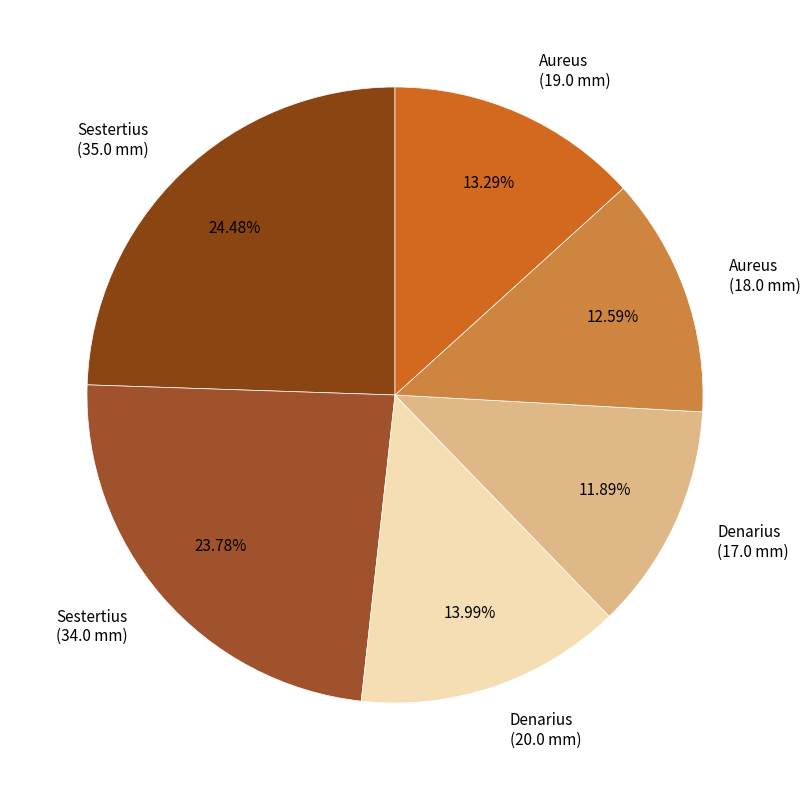

What percentage is NOT represented by Denarius (17.0 mm)?

88.1%